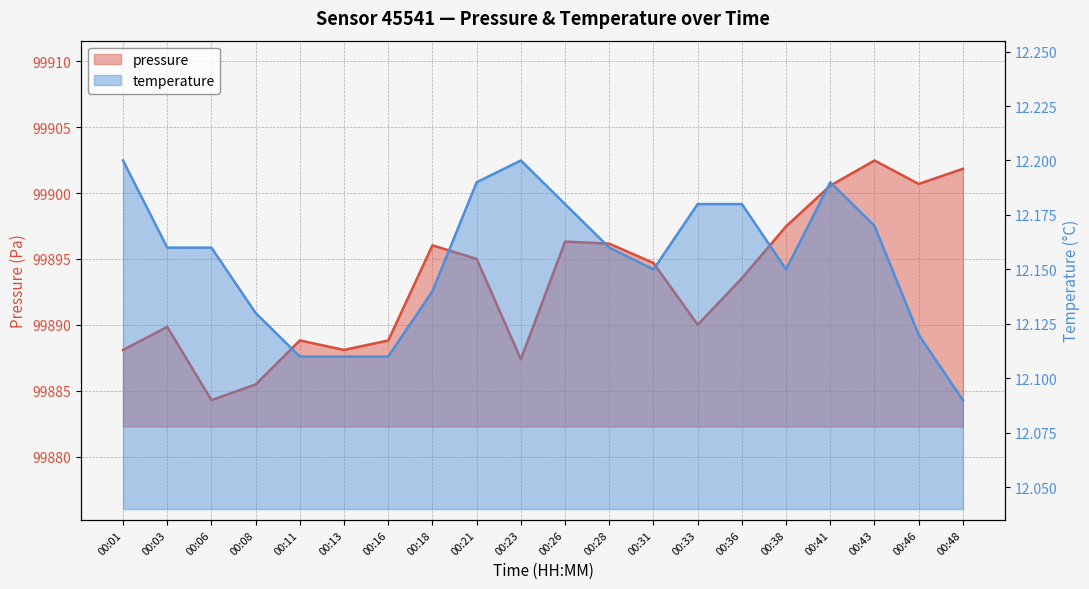

True or false: temperature has a value of 5.8 at 00:28.

False